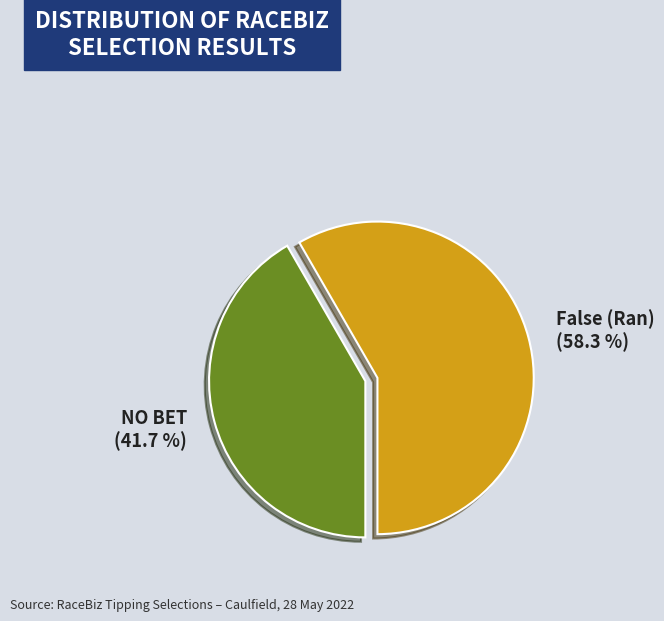

Rank the categories by value from lowest to highest.

NO BET (41.7 %), False (Ran) (58.3 %)